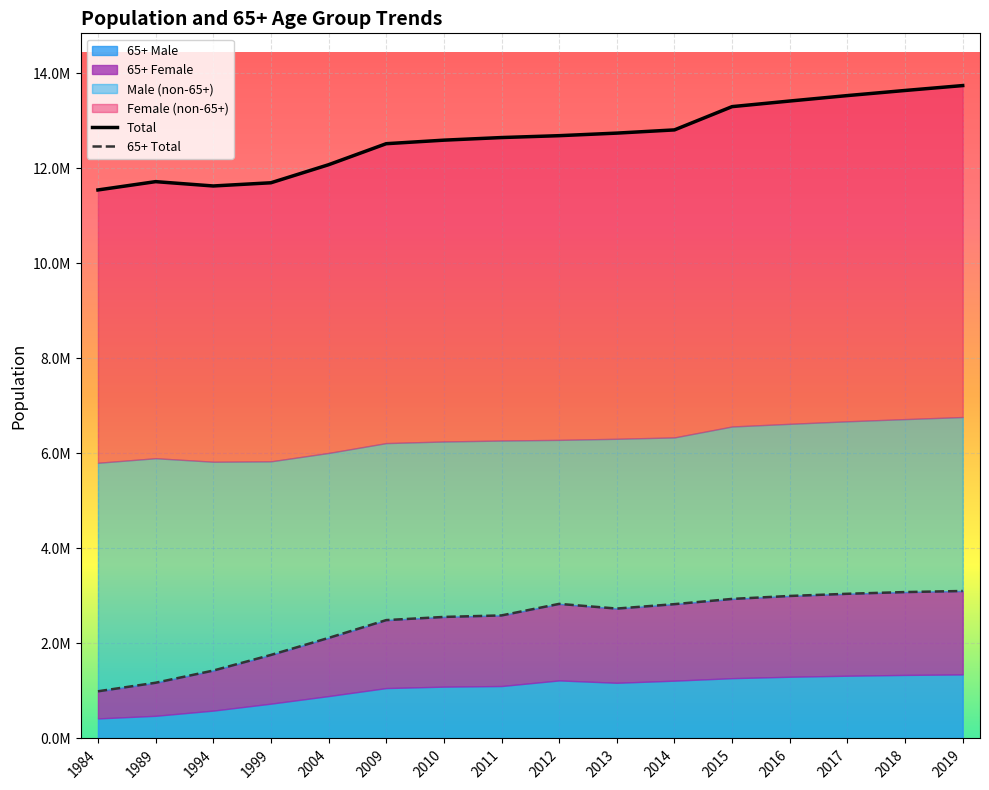

At which category does the chart reach its minimum across all series?

1984